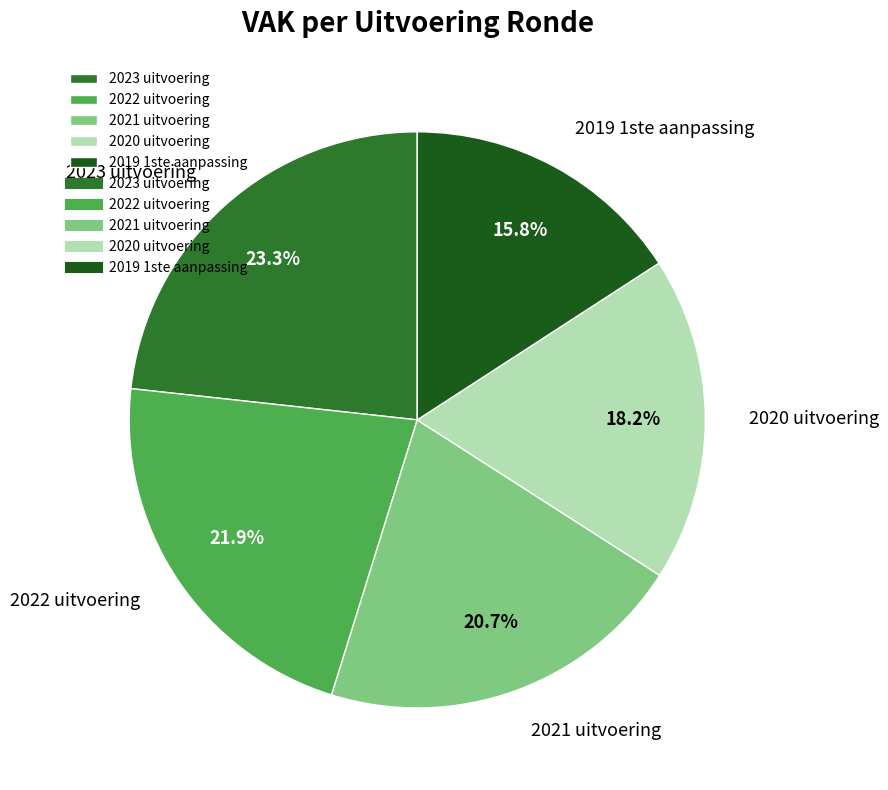

Which category has the biggest portion of the pie?

2023 uitvoering